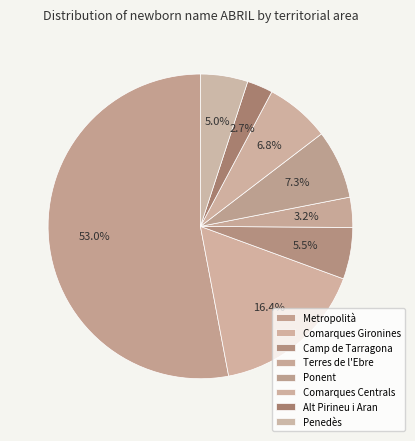

Is it true that Ponent is 17% of the pie?

False